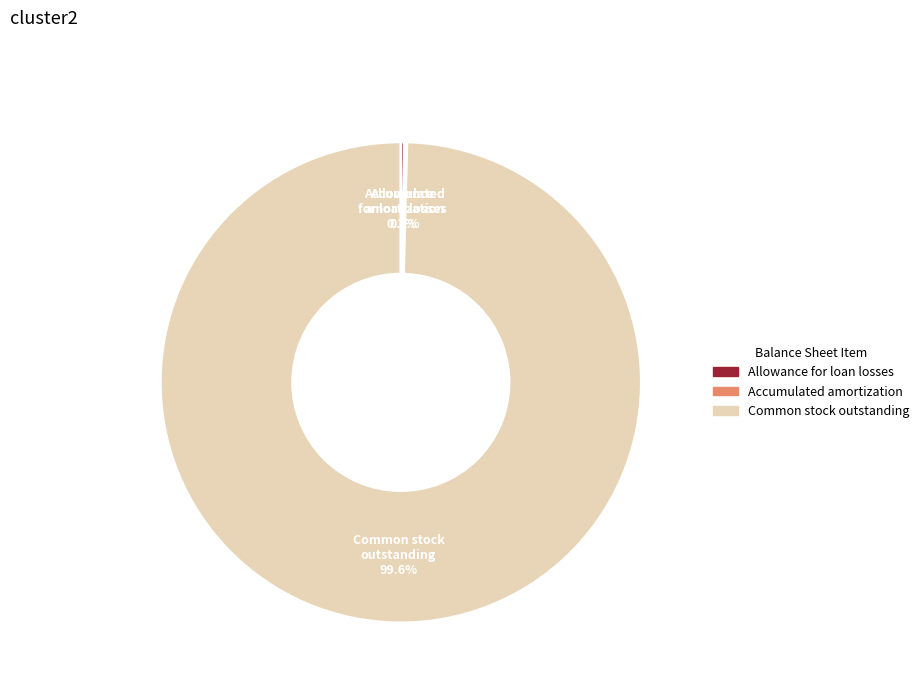

What is the largest slice in the pie chart?

Common stock outstanding